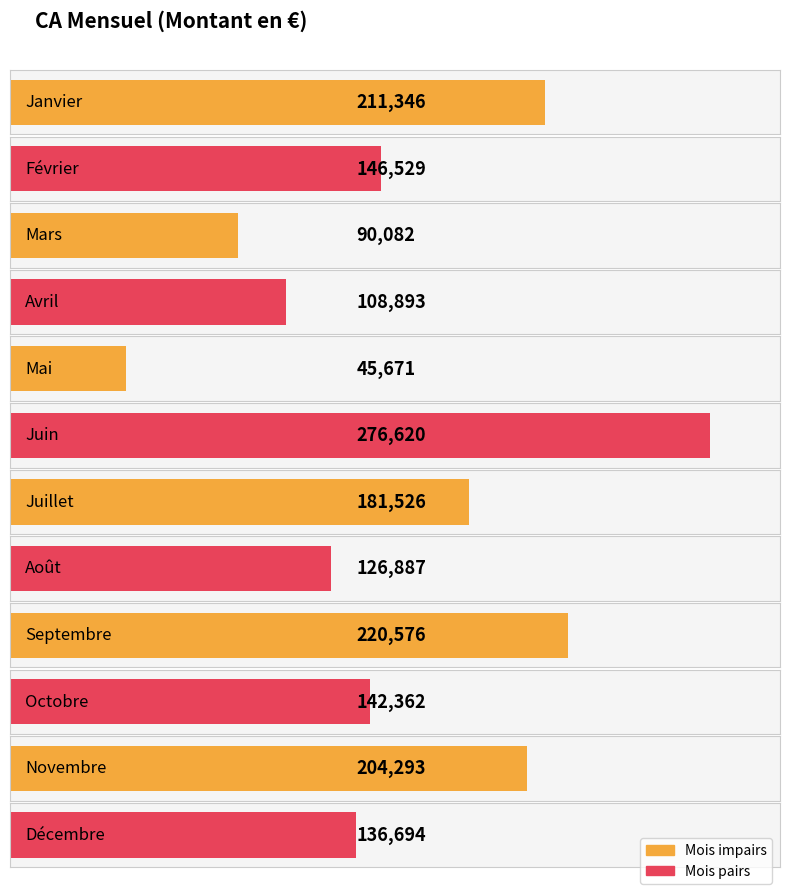

Where is the data nearest to the value 161145?

Février